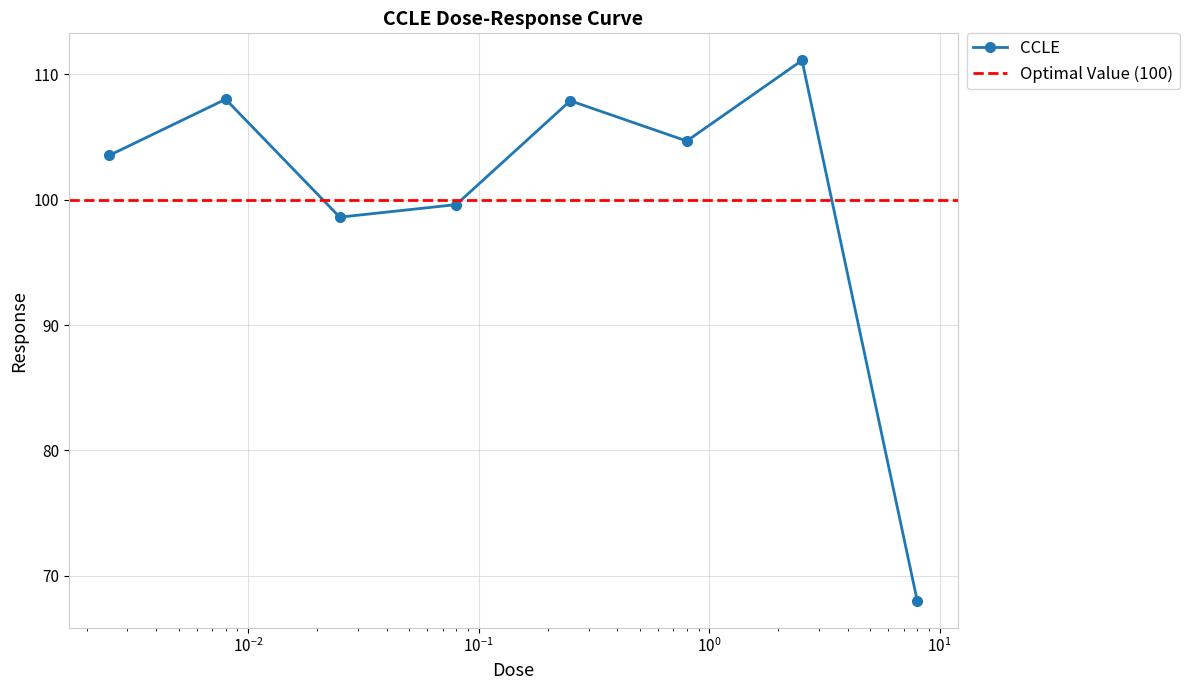

Reading right to left, extract all data points from this chart.

8.0=68.0	2.53=111.1	0.8=104.7	0.25=107.9	0.08=99.6	0.025=98.6	0.008=108.0	0.0025=103.5